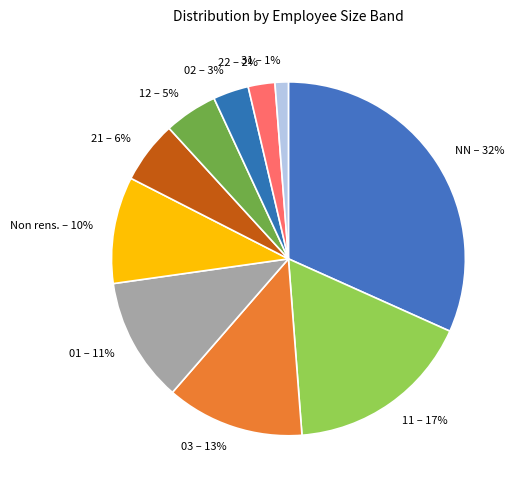

Which category has the biggest portion of the pie?

NN – 32%